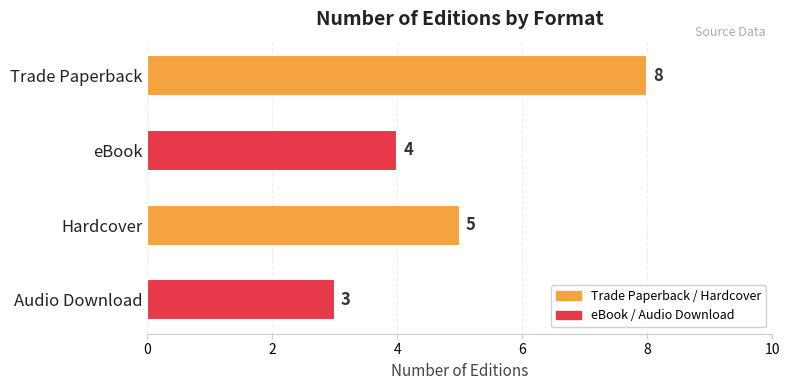

List the labels in order of value, largest first.

Trade Paperback, Hardcover, eBook, Audio Download